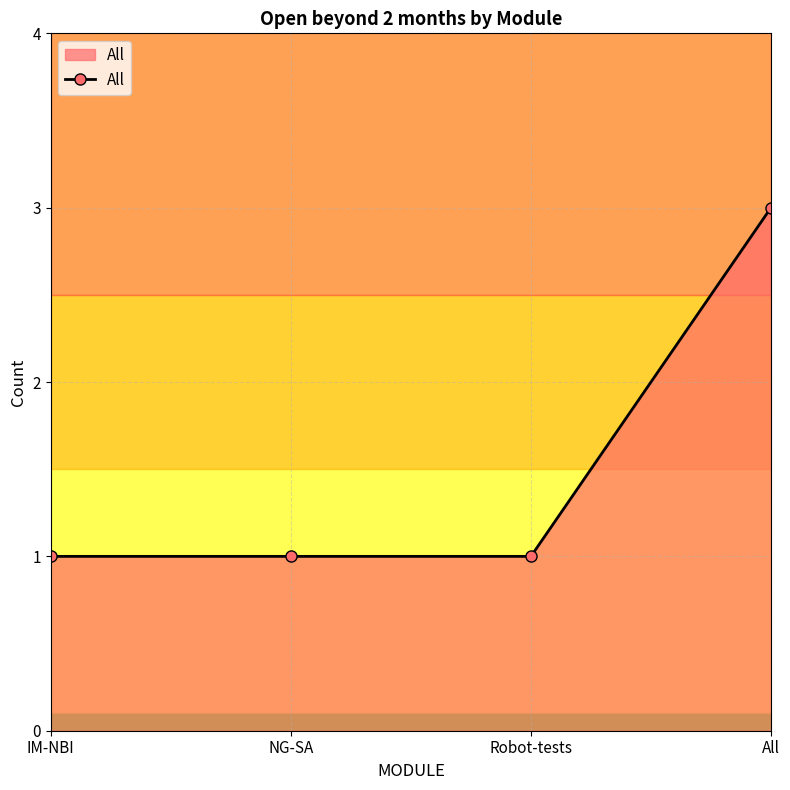

What is the label of the 2nd point from the left?

NG-SA